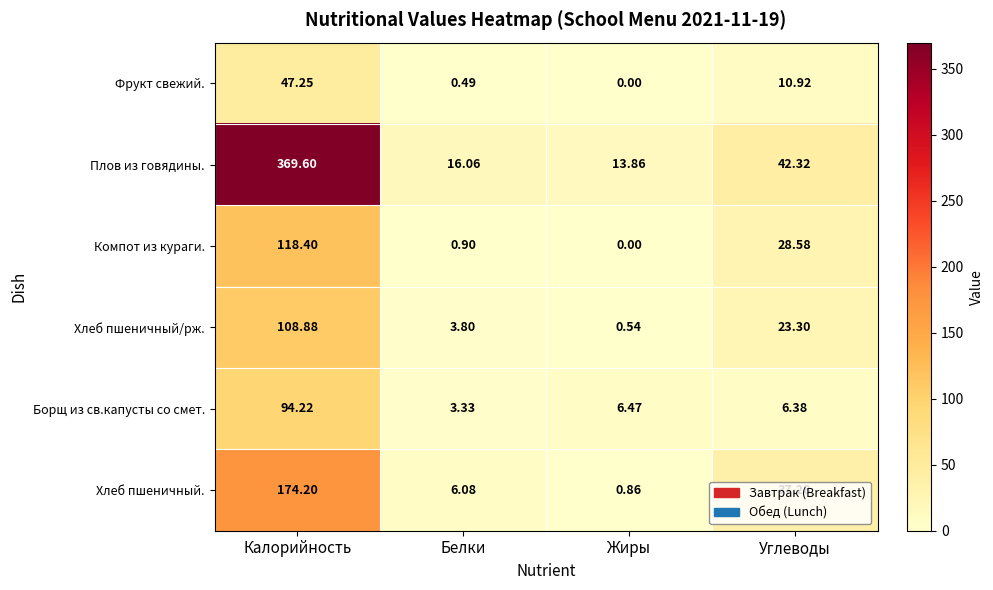

Where does the Компот из кураги. series first go above 28?

Калорийность